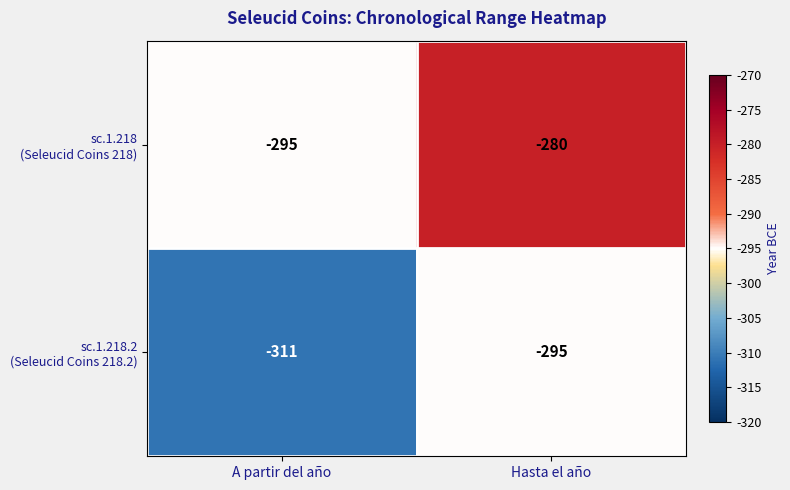

What is the maximum value shown in the chart?

-280